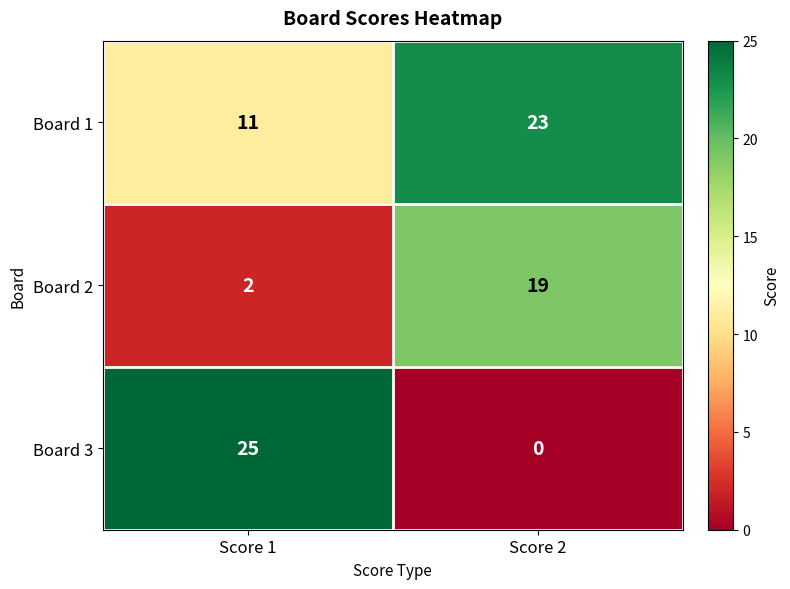

The value of Board 2 at Score 2 is 19. True or false?

True